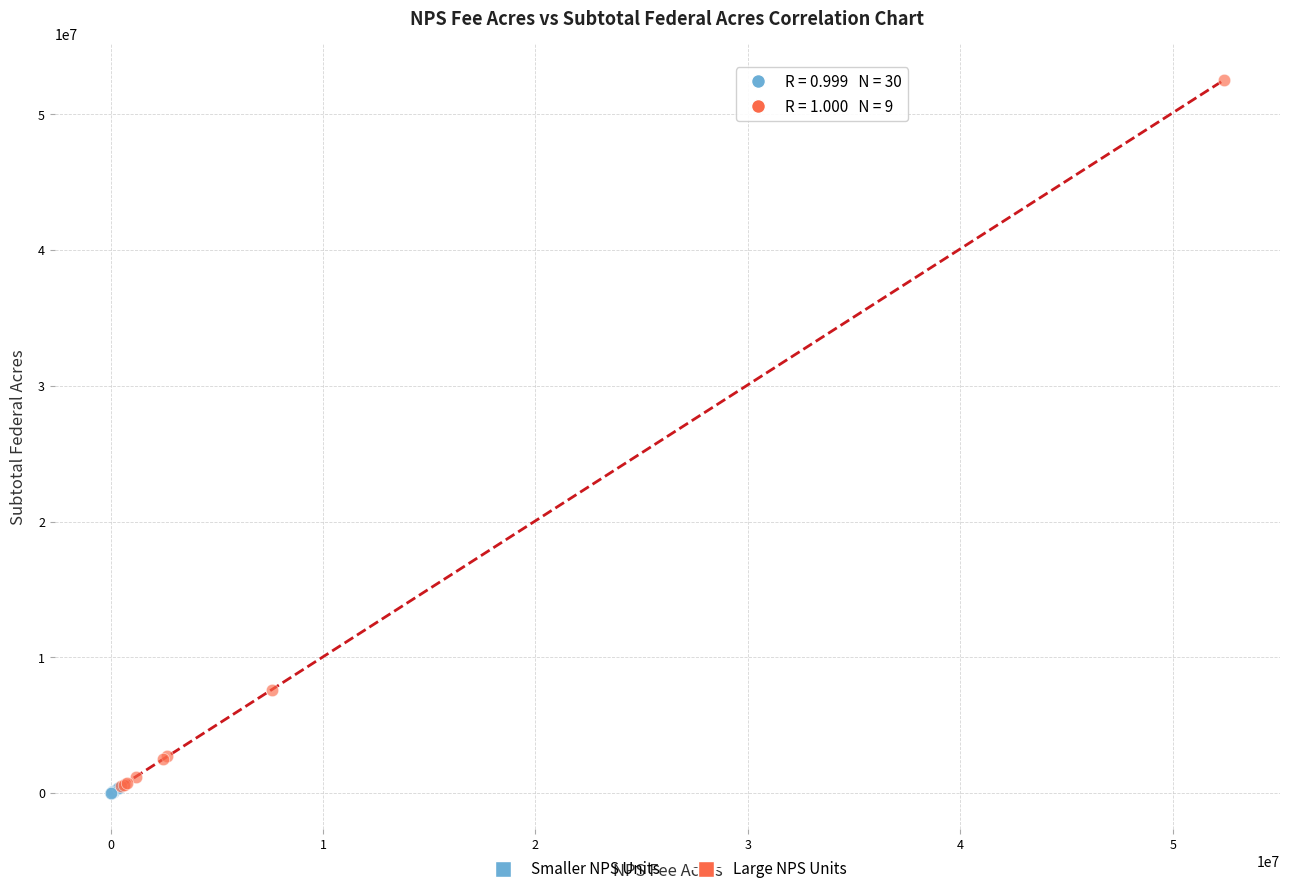

Which series contains the highest Y value?

Large NPS Units